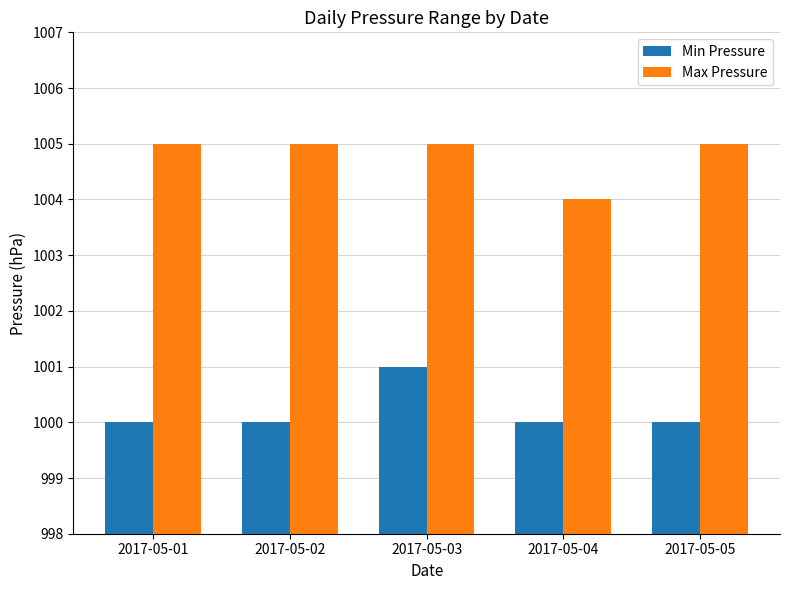

At which category is the sum across all series the highest?

2017-05-03